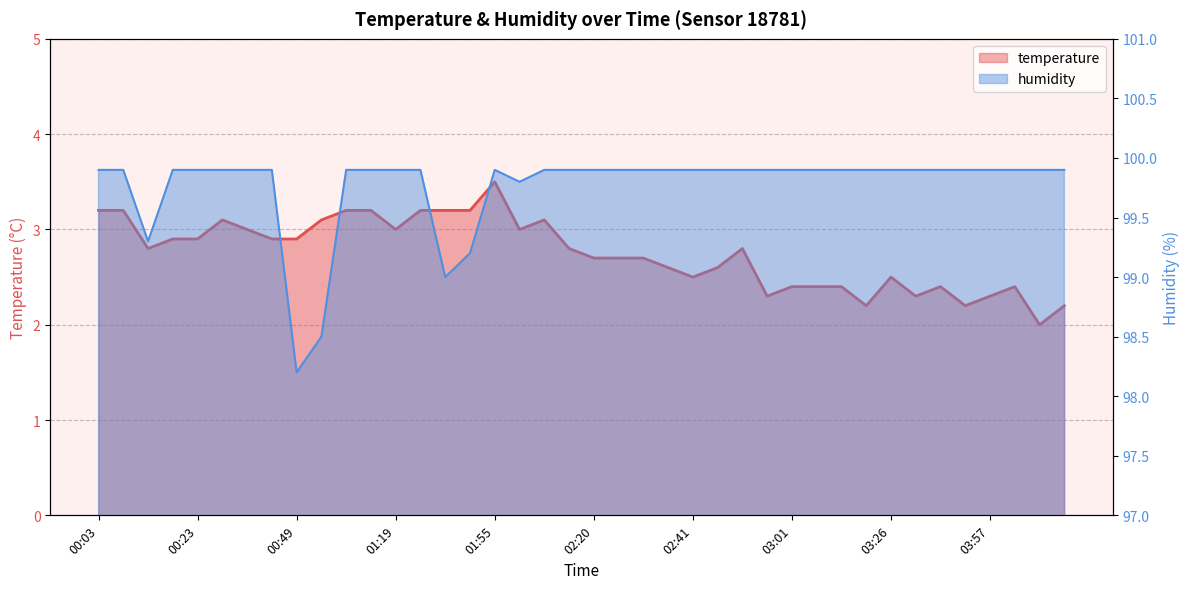

At which category does temperature reach its first local peak?

00:34